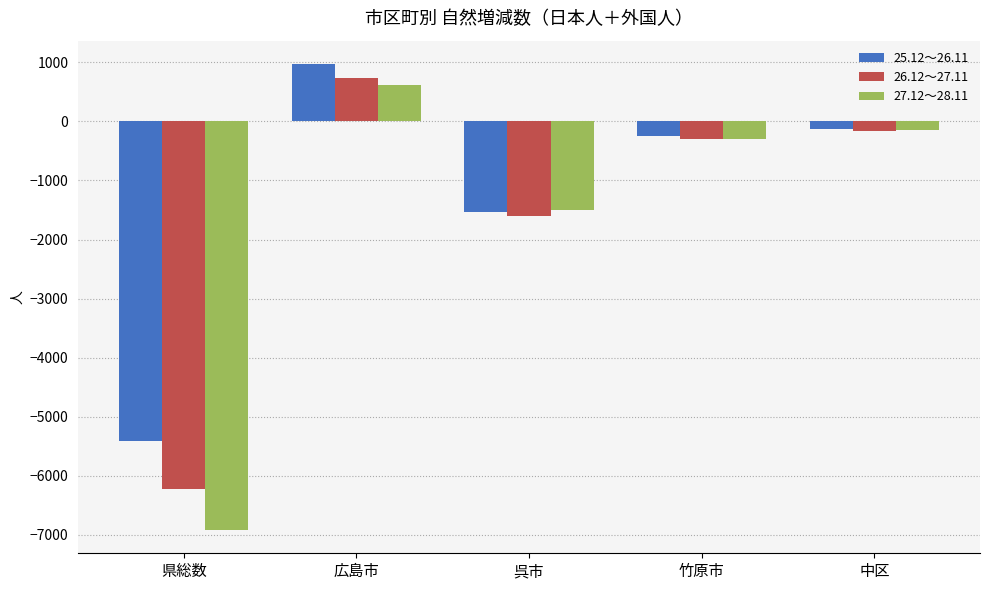

The 26.12～27.11 series shows 1173 at 広島市. True or false?

False